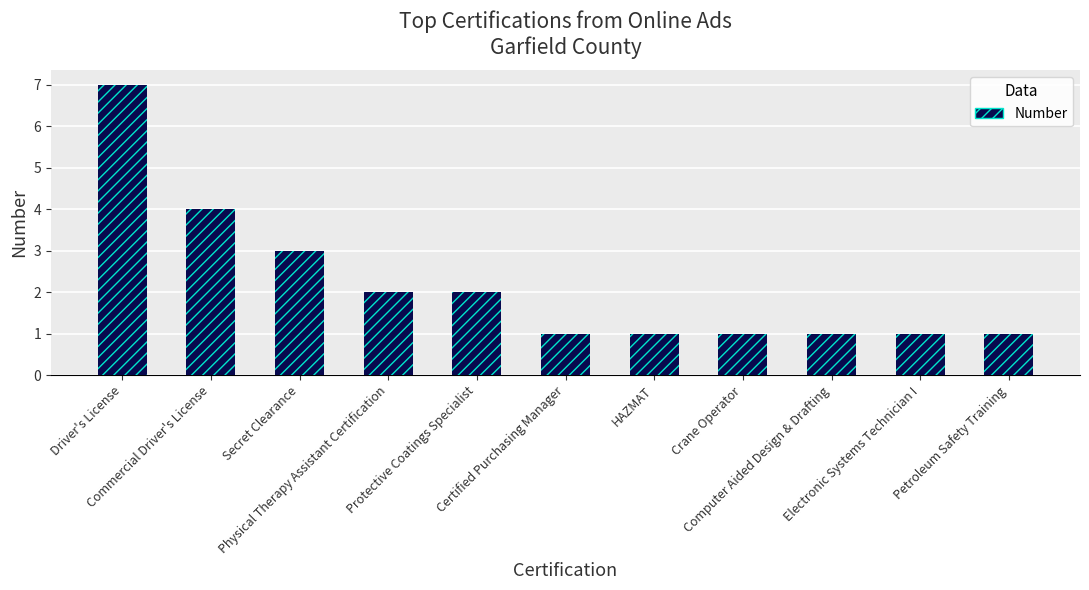

Reading left to right, list all the values displayed in this chart.

Driver's License=7	Commercial Driver's License=4	Secret Clearance=3	Physical Therapy Assistant Certification=2	Protective Coatings Specialist=2	Certified Purchasing Manager=1	HAZMAT=1	Crane Operator=1	Computer Aided Design & Drafting=1	Electronic Systems Technician I=1	Petroleum Safety Training=1